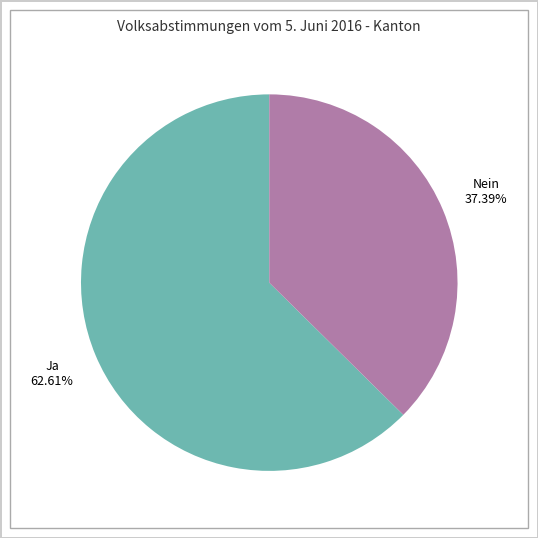

Does any single category account for the majority?

Yes